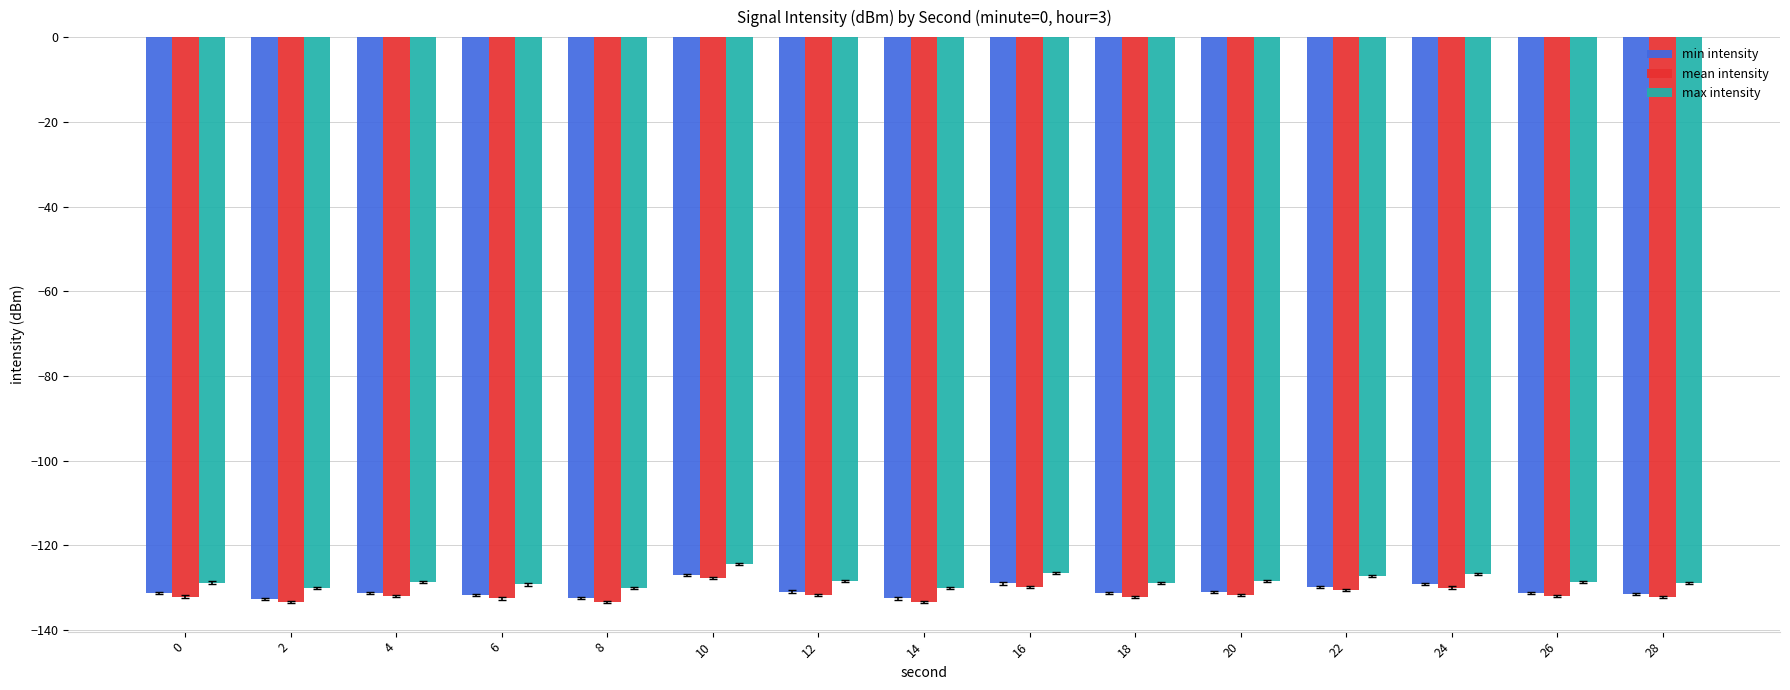

Is it true that mean intensity equals -131.7 at 12?

True